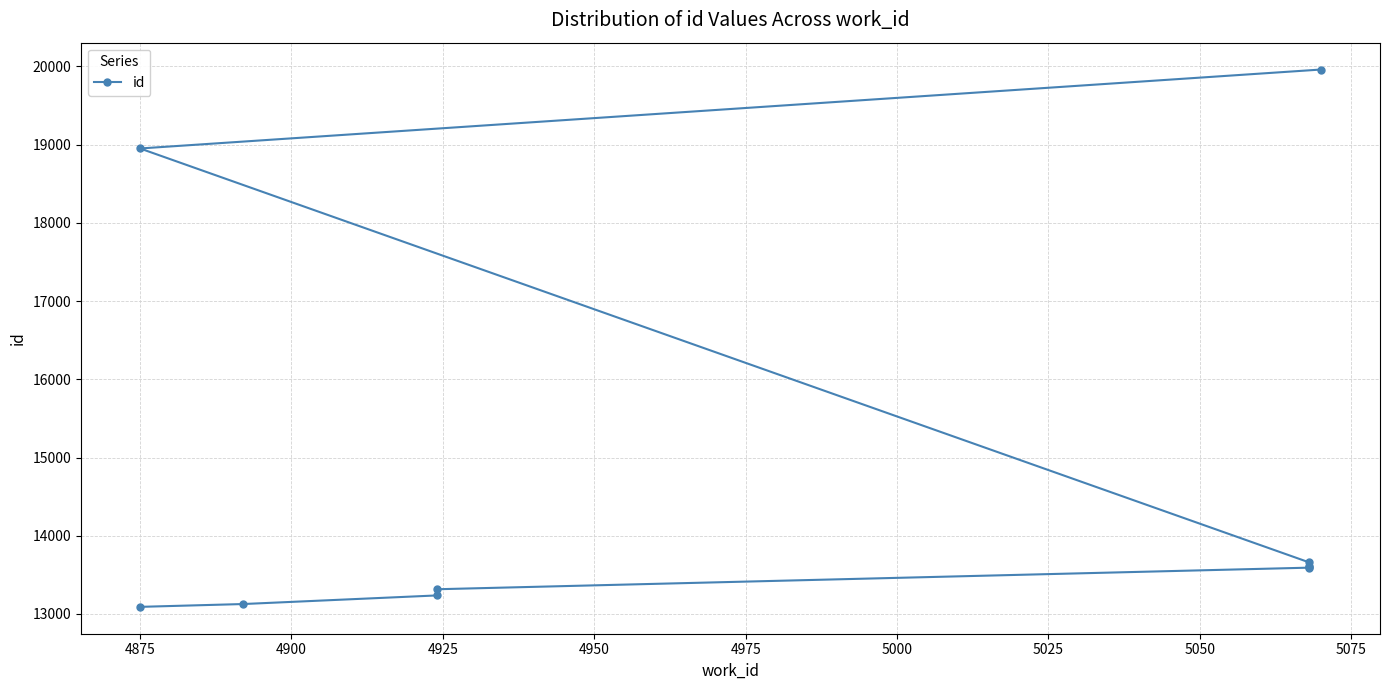

What is the maximum value shown in the chart?

19959